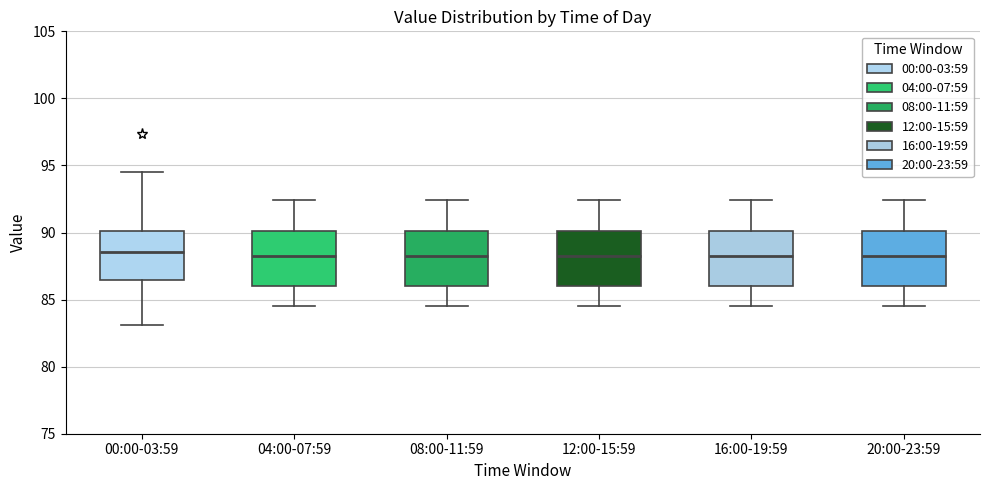

Reading left to right, transcribe this box plot: for each box, give where its median line is, the range the box spans, and where its two whiskers end, as read against the y-axis. The values are not printed on the chart, so give them approximately, as read against the axis.

00:00-03:59: median 88.5, box 86.5 to 90.0, whiskers 83.0 to 94.5
04:00-07:59: median 88.5, box 86.0 to 90.0, whiskers 84.5 to 92.5
08:00-11:59: median 88.5, box 86.0 to 90.0, whiskers 84.5 to 92.5
12:00-15:59: median 88.5, box 86.0 to 90.0, whiskers 84.5 to 92.5
16:00-19:59: median 88.5, box 86.0 to 90.0, whiskers 84.5 to 92.5
20:00-23:59: median 88.5, box 86.0 to 90.0, whiskers 84.5 to 92.5